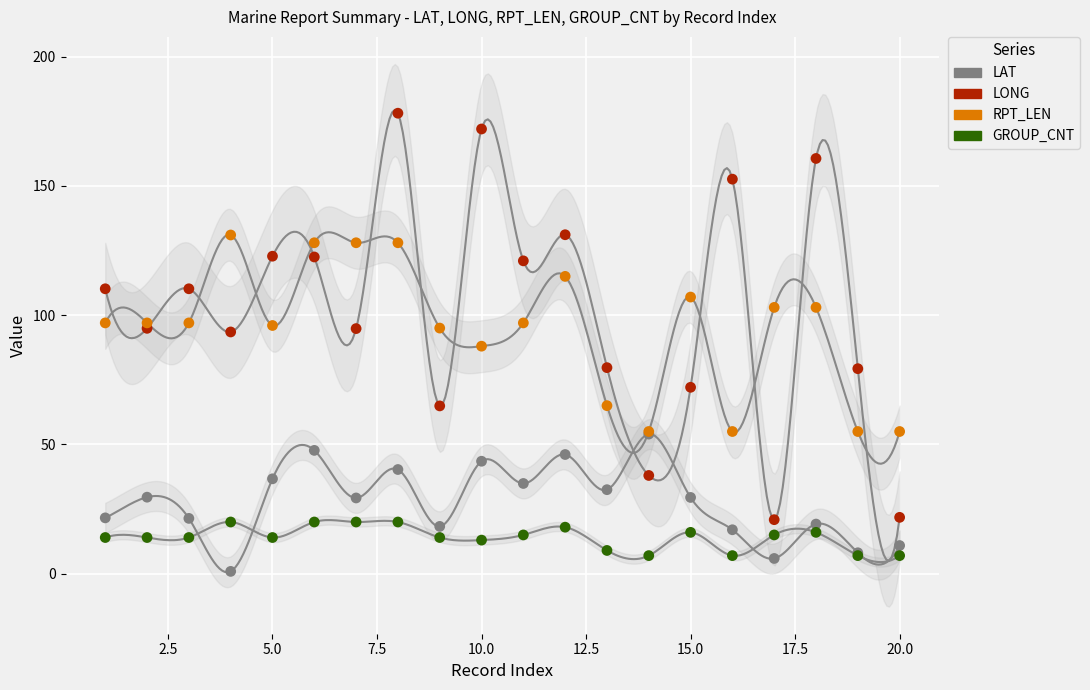

Which series reaches the maximum Y coordinate?

LONG